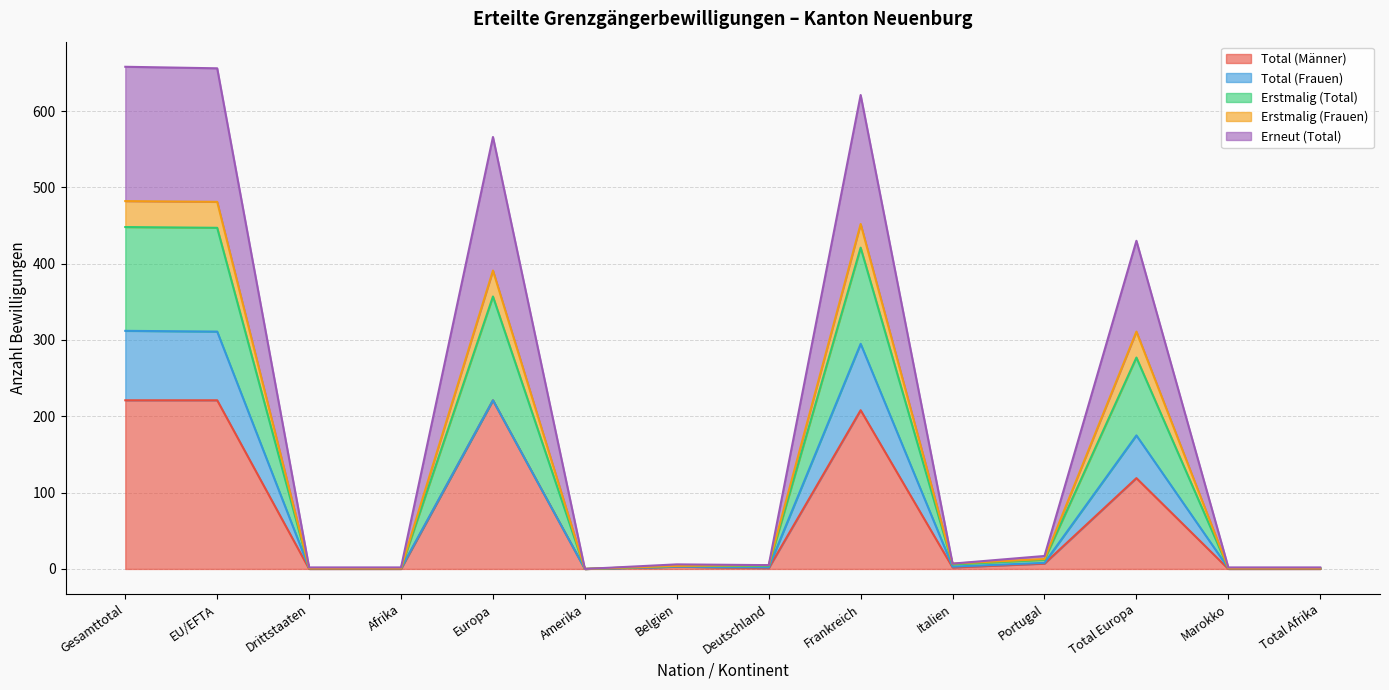

Between Frankreich and Deutschland, which is larger?

Frankreich